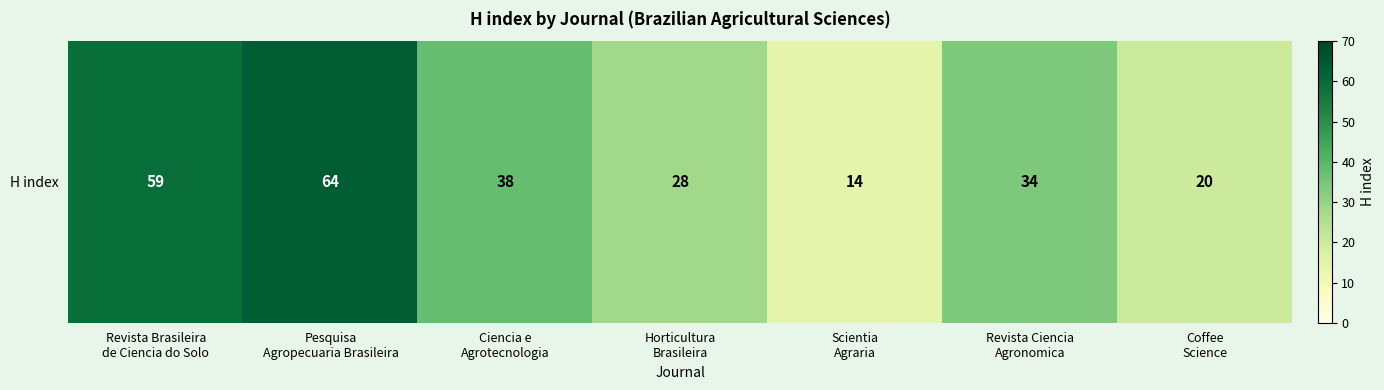

At which category does the chart reach its peak across all series?

Pesquisa
Agropecuaria Brasileira